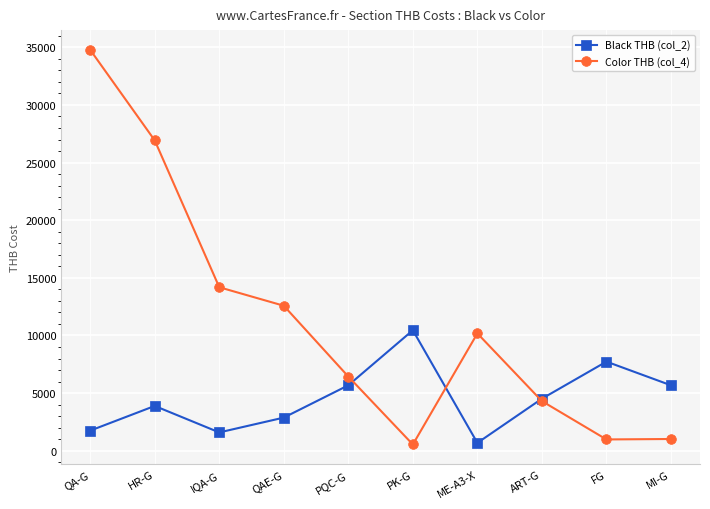

What value does the Color THB (col_4) series have at FG?

978.0